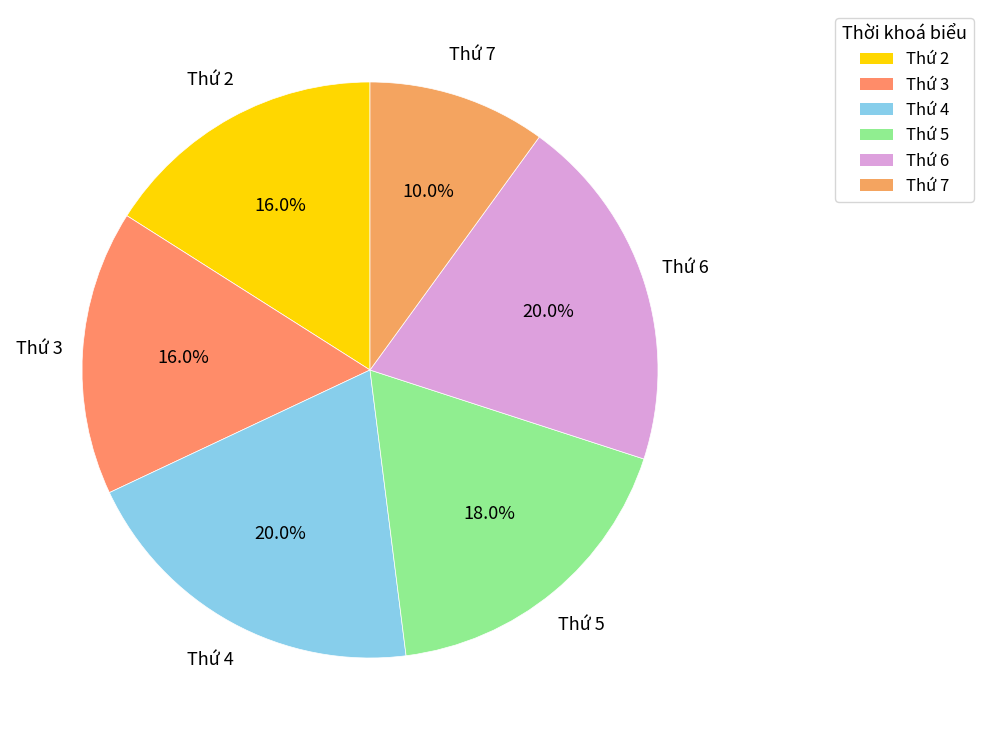

To the nearest percent, what is the combined percentage of Thứ 4 and Thứ 6?

40%